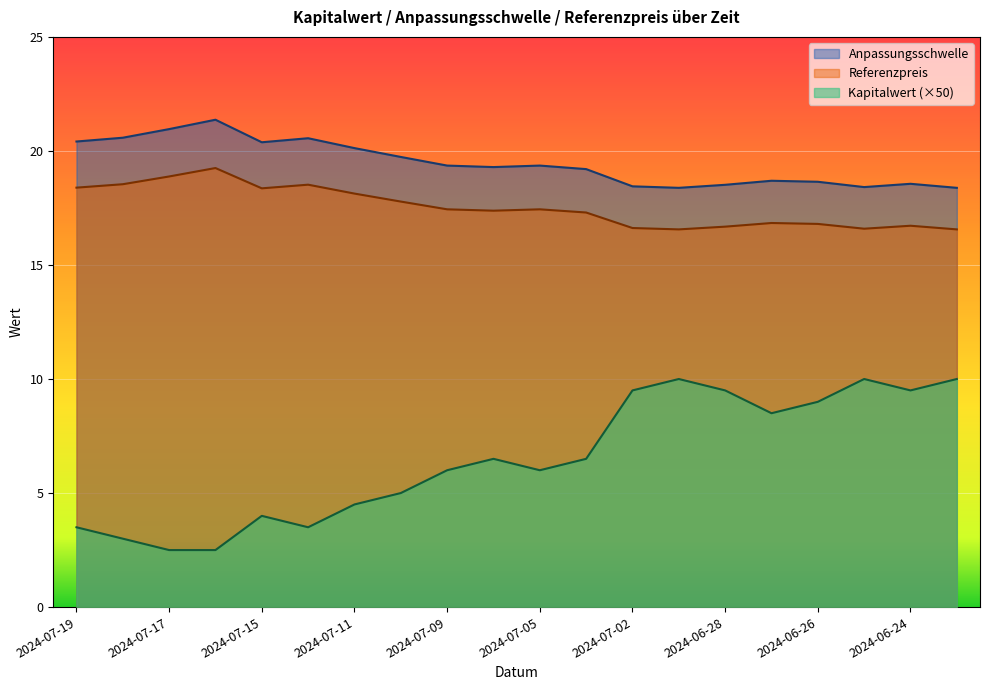

Reading right to left, transcribe all the data shown in this chart.

Anpassungsschwelle: 2024-06-21=18.4	2024-06-24=18.6	2024-06-25=18.4	2024-06-26=18.6	2024-06-27=18.7	2024-06-28=18.5	2024-07-01=18.4	2024-07-02=18.4	2024-07-03=19.2	2024-07-05=19.4	2024-07-08=19.3	2024-07-09=19.4	2024-07-10=19.7	2024-07-11=20.1	2024-07-12=20.6	2024-07-15=20.4	2024-07-16=21.4	2024-07-17=21.0	2024-07-18=20.6	2024-07-19=20.4
Referenzpreis: 2024-06-21=16.6	2024-06-24=16.7	2024-06-25=16.6	2024-06-26=16.8	2024-06-27=16.8	2024-06-28=16.7	2024-07-01=16.6	2024-07-02=16.6	2024-07-03=17.3	2024-07-05=17.4	2024-07-08=17.4	2024-07-09=17.4	2024-07-10=17.8	2024-07-11=18.1	2024-07-12=18.5	2024-07-15=18.4	2024-07-16=19.2	2024-07-17=18.9	2024-07-18=18.5	2024-07-19=18.4
Kapitalwert: 2024-06-21=10.0	2024-06-24=9.5	2024-06-25=10.0	2024-06-26=9.0	2024-06-27=8.5	2024-06-28=9.5	2024-07-01=10.0	2024-07-02=9.5	2024-07-03=6.5	2024-07-05=6.0	2024-07-08=6.5	2024-07-09=6.0	2024-07-10=5.0	2024-07-11=4.5	2024-07-12=3.5	2024-07-15=4.0	2024-07-16=2.5	2024-07-17=2.5	2024-07-18=3.0	2024-07-19=3.5